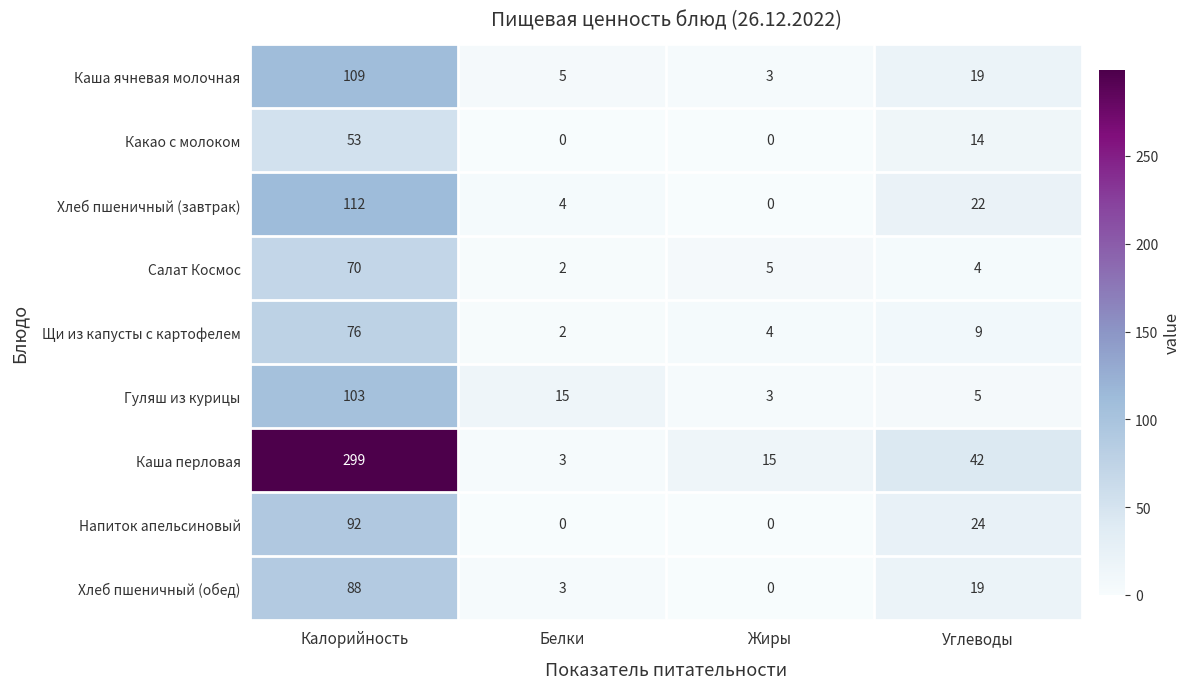

Which series has the largest total across all categories?

Каша перловая